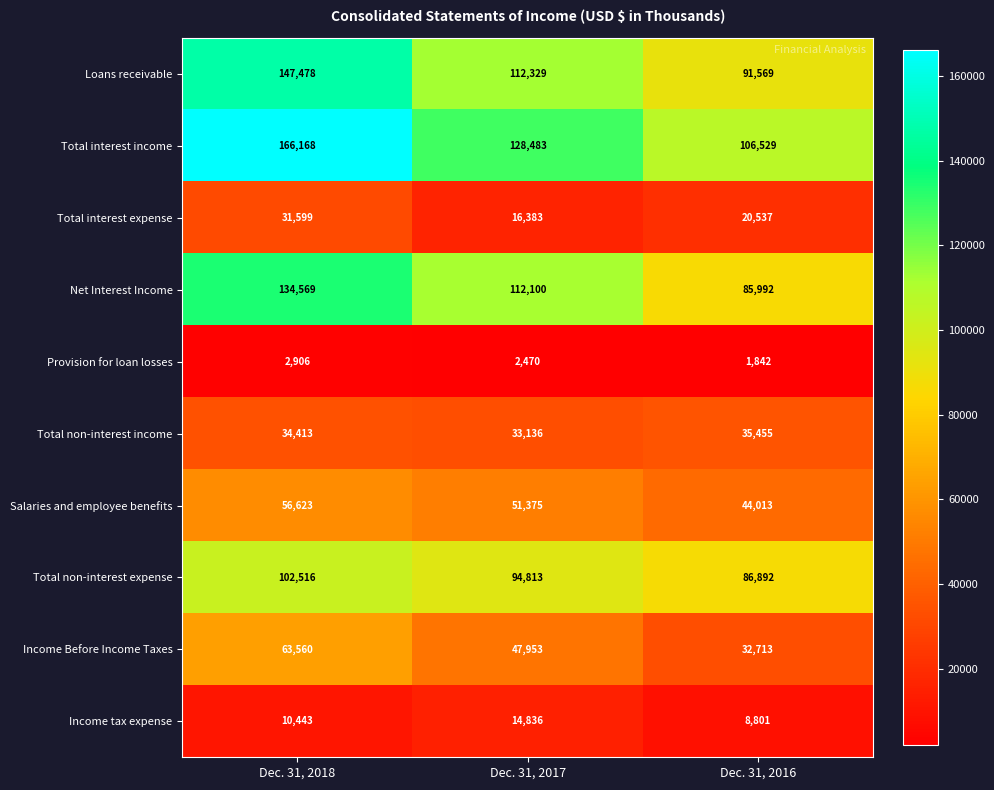

List the series in order of their peak value, highest first.

Total interest income, Loans receivable, Net Interest Income, Total non-interest expense, Income Before Income Taxes, Salaries and employee benefits, Total non-interest income, Total interest expense, Income tax expense, Provision for loan losses